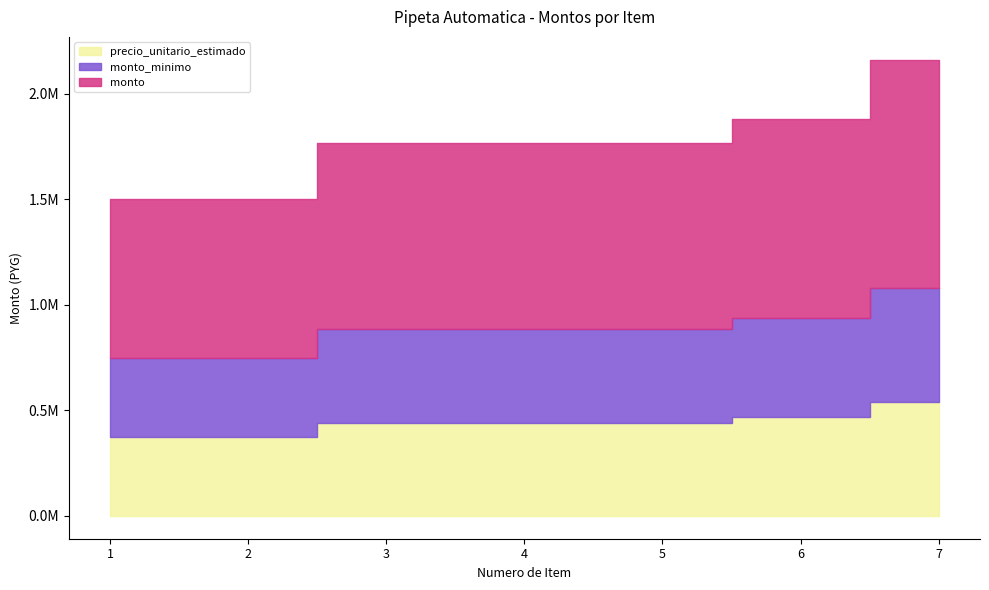

What is the average value of the precio_unitario_estimado series?

441105